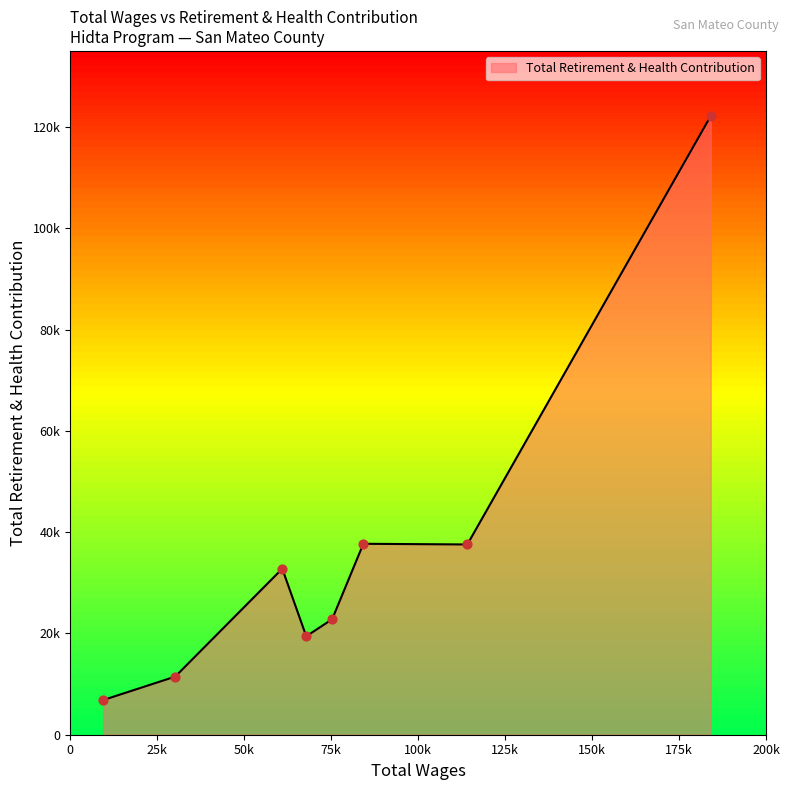

Does the chart have visible grid lines?

No